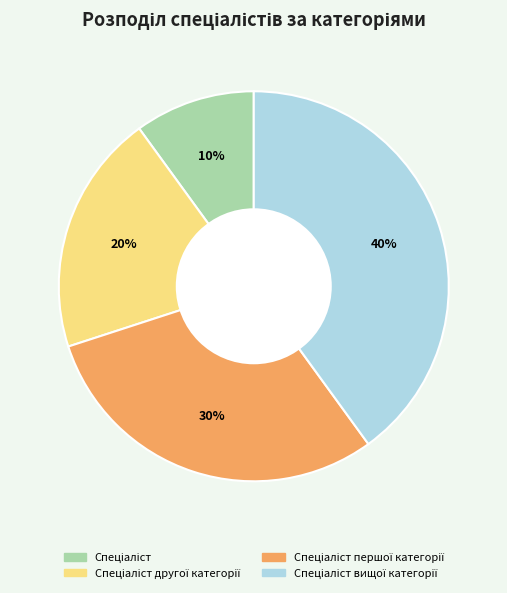

To the nearest percent, what is the difference between the largest and smallest slice percentages?

30%